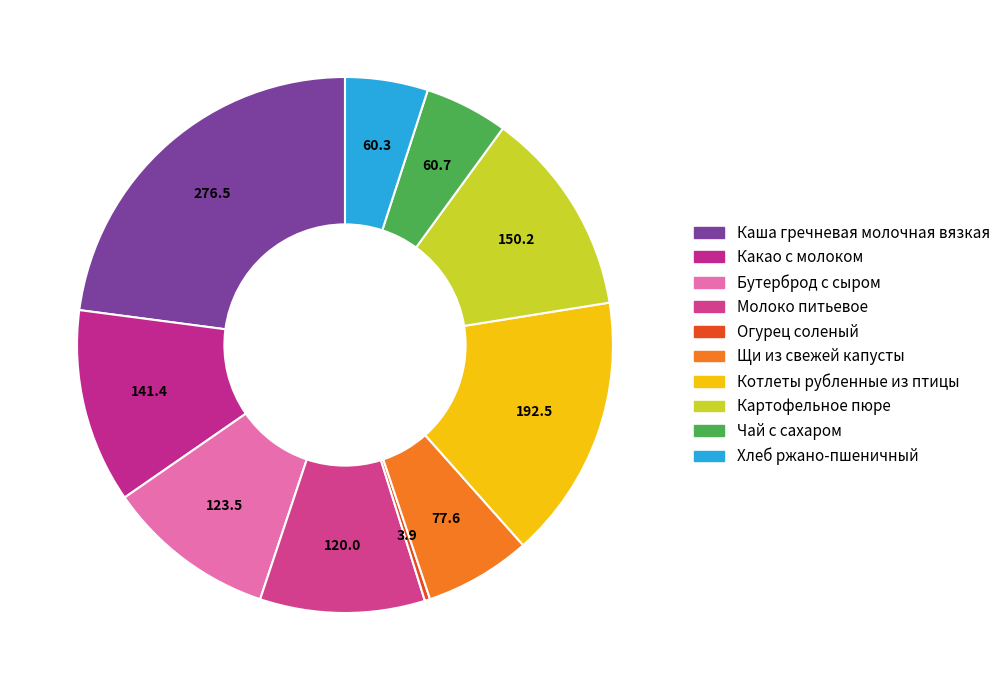

How many segments does this pie chart have?

10